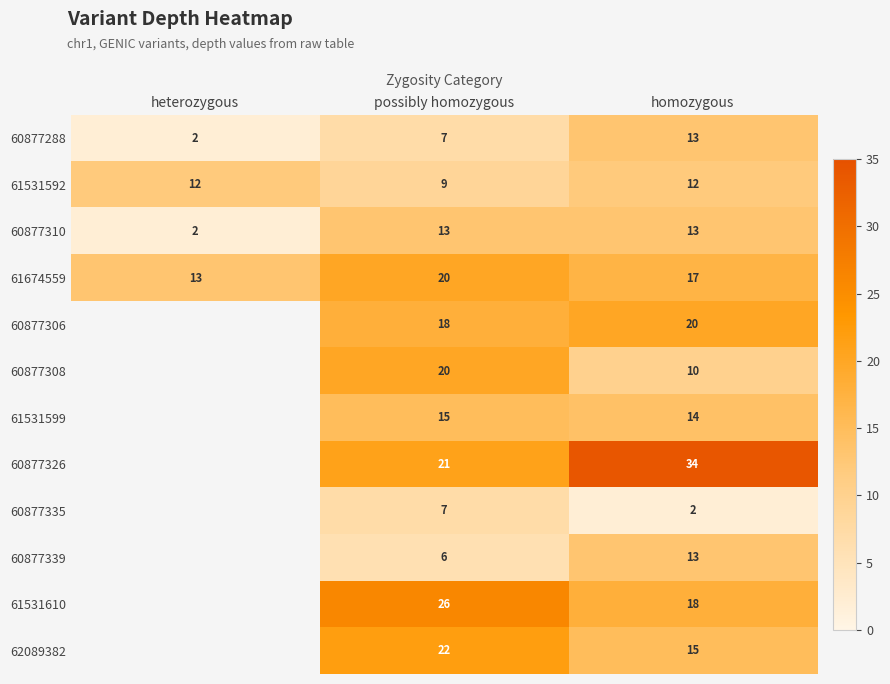

What is the total value across all series at possibly homozygous?

184